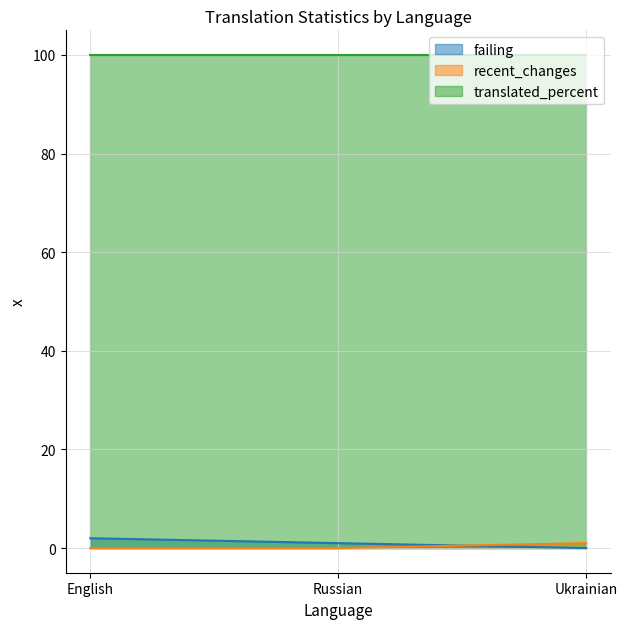

At which label is failing closest to 1?

Russian